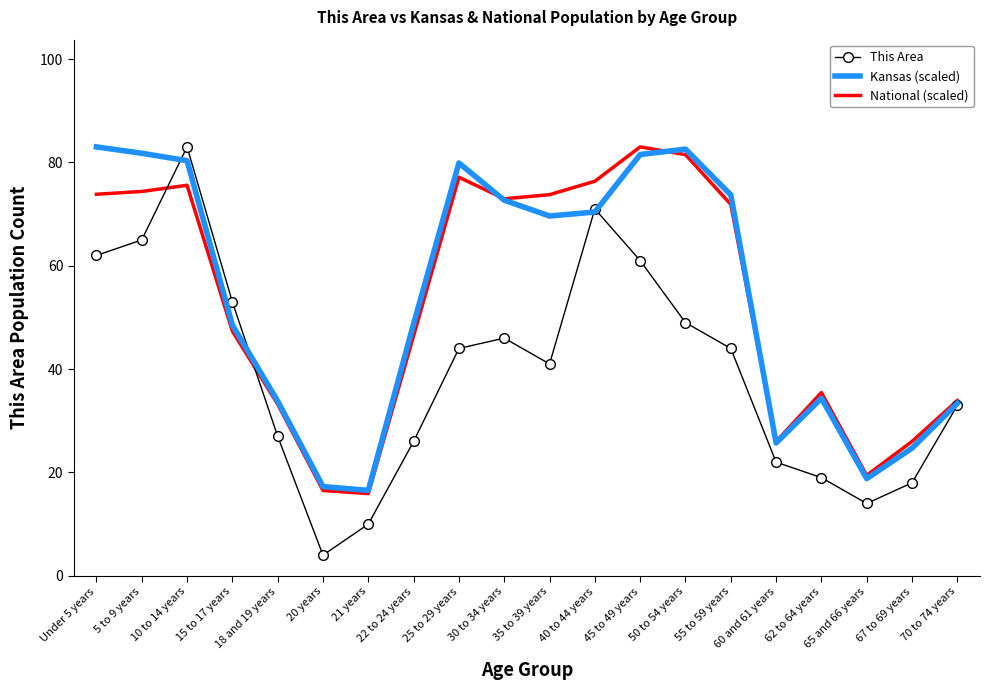

What is the minimum value shown in the chart?

4.0